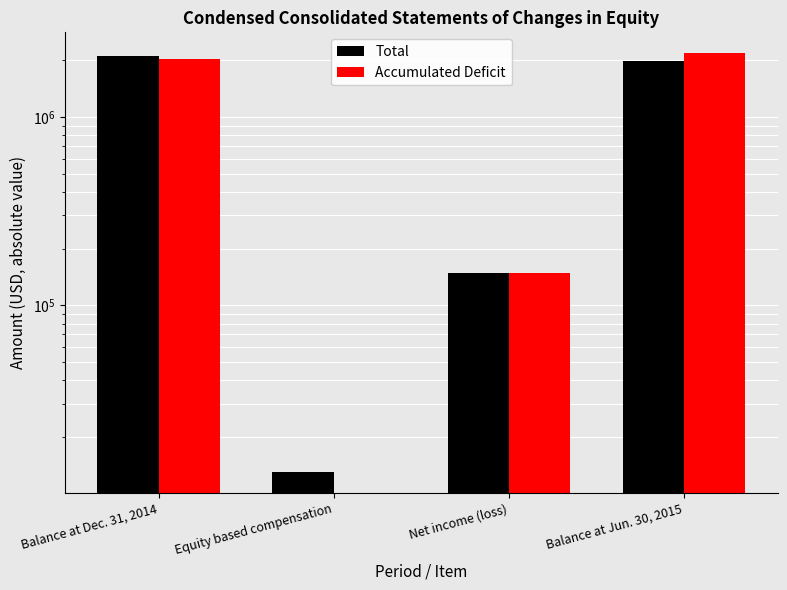

Is it true that Accumulated Deficit equals 148428 at Net income (loss)?

True